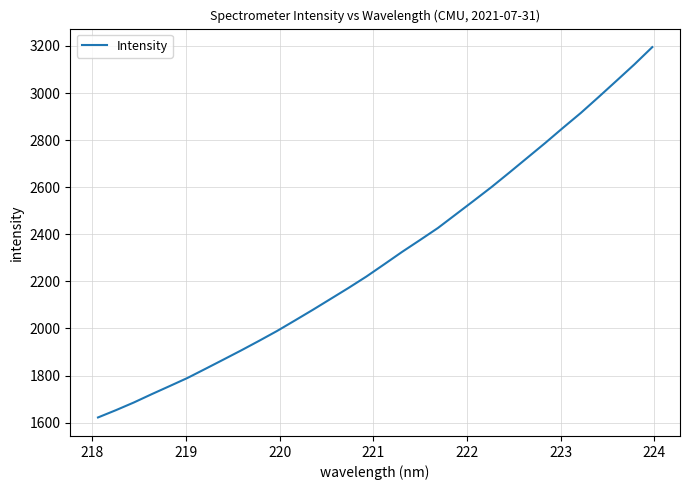

What is the greatest value displayed?

3195.1